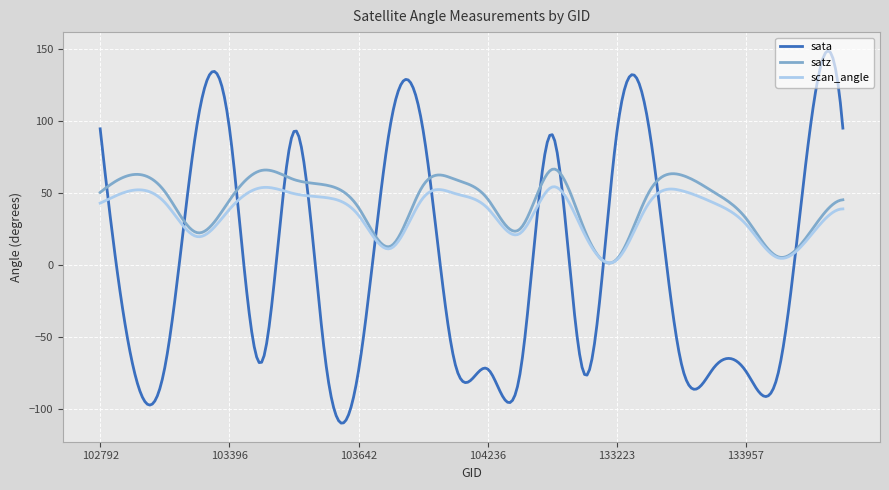

What is the maximum value for scan_angle?

54.6